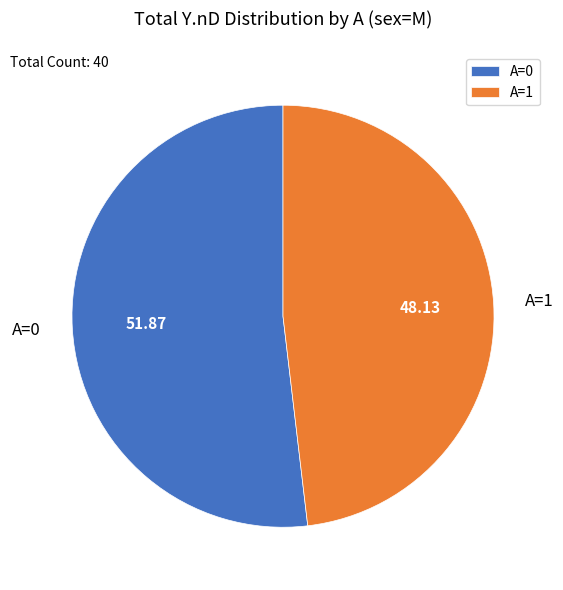

Rank the categories by value from highest to lowest.

A=0, A=1